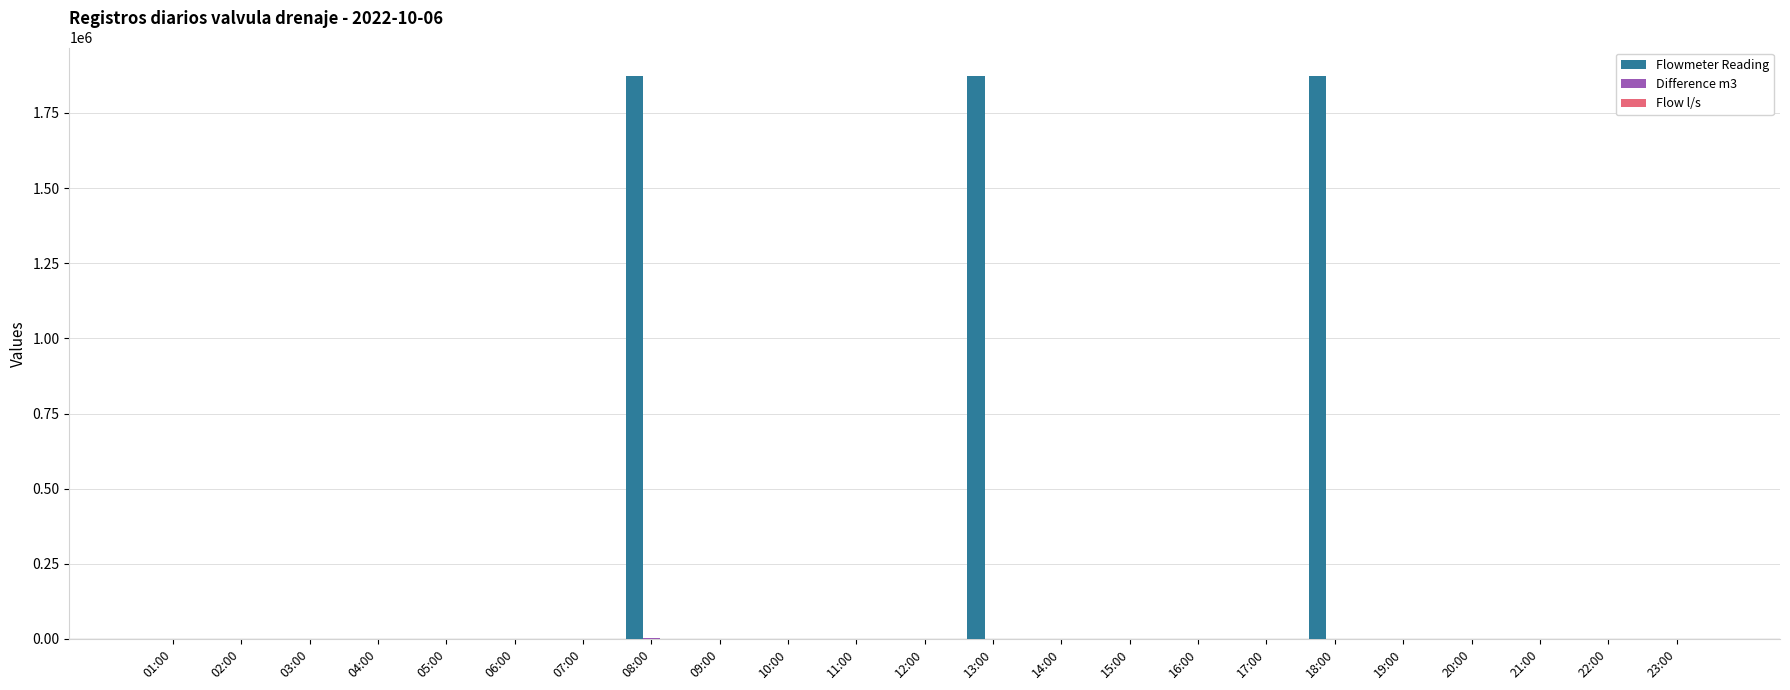

What is the maximum value shown in the chart?

1874135.0